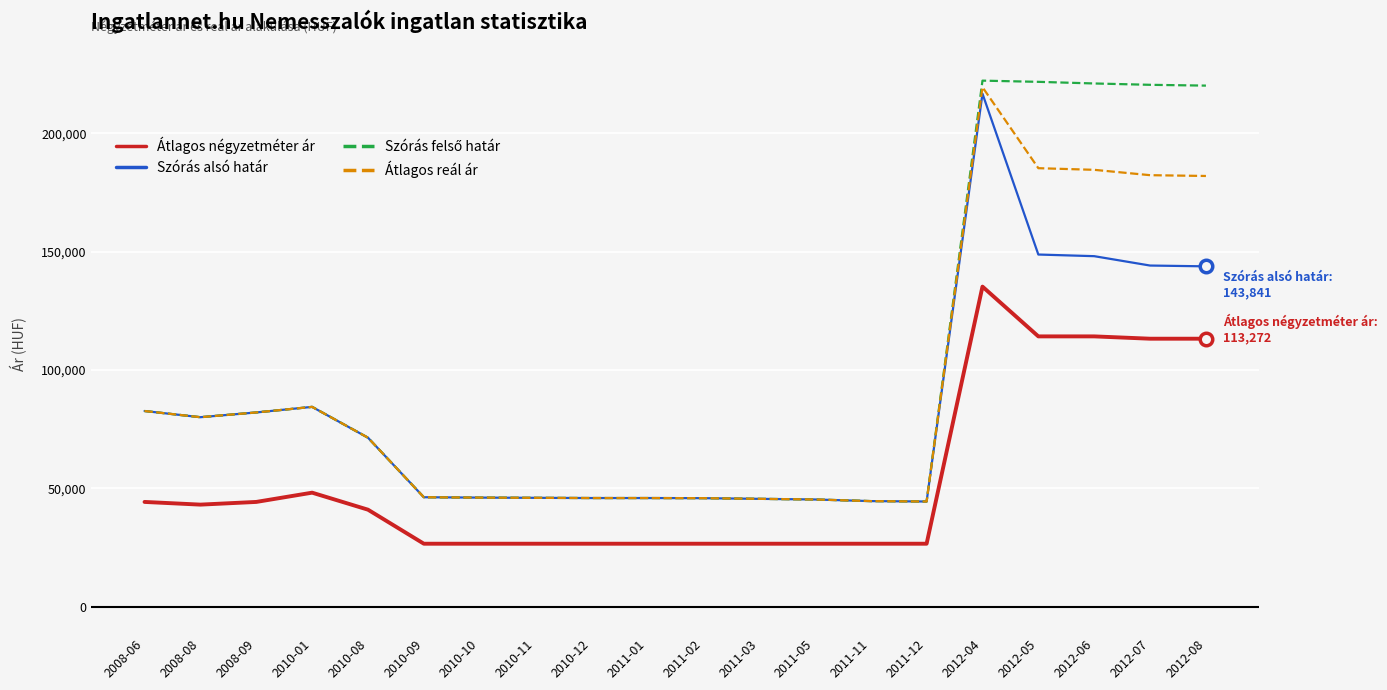

Where is the first local minimum for Átlagos reál ár?

2008-08